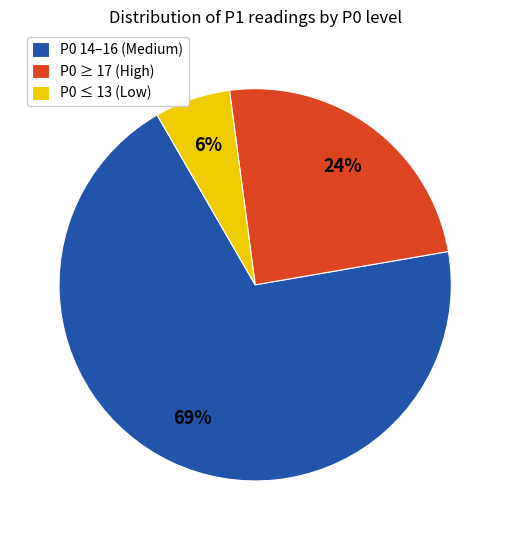

True or false: P0 ≤ 13 (Low) accounts for 6% of the total.

True